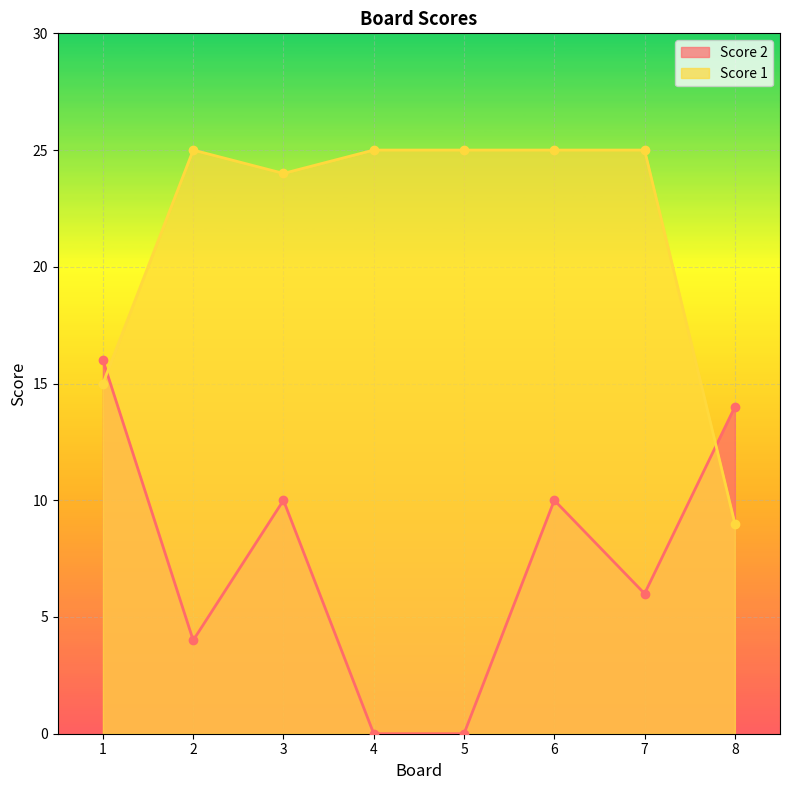

What is the difference between the maximum and minimum values in the Score 2 series?

16